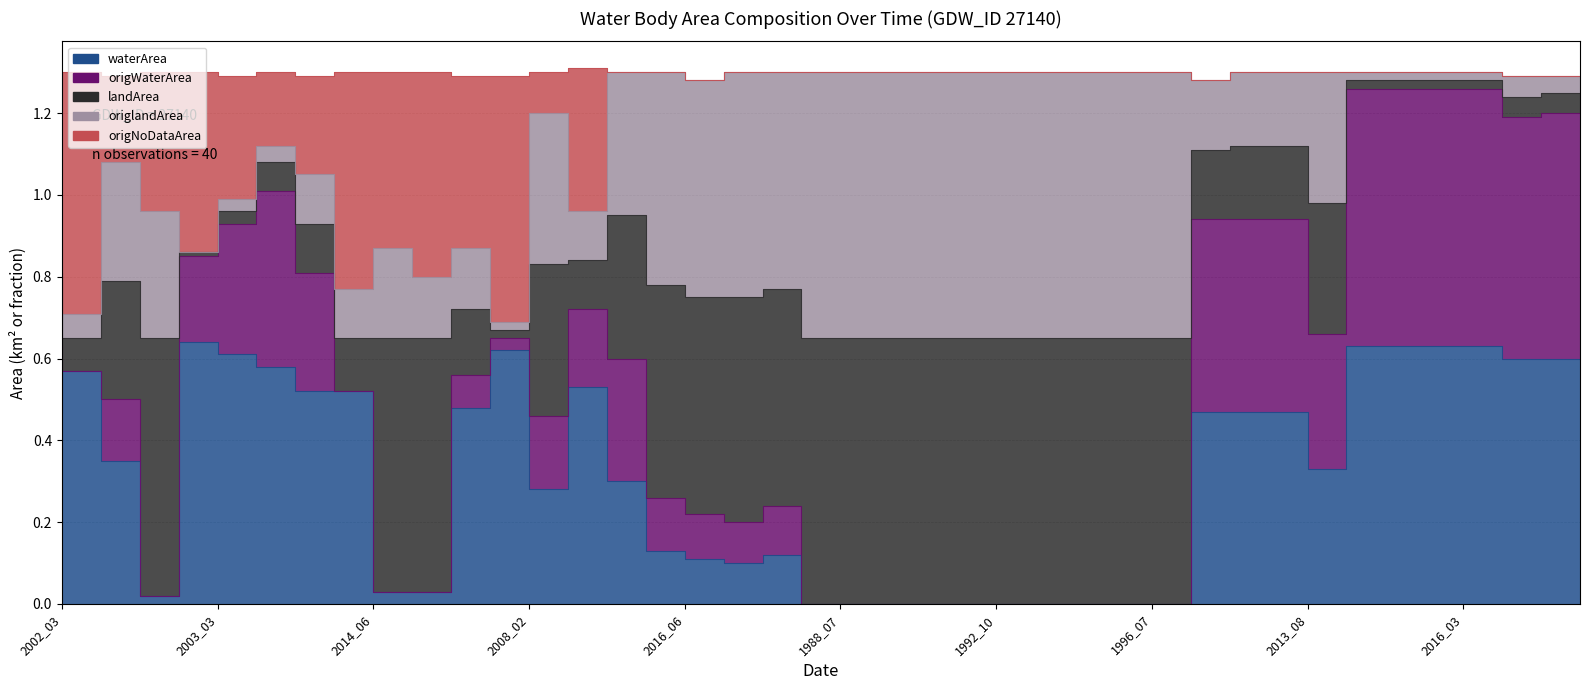

Which category has the lowest value in the waterArea series?

1988_07